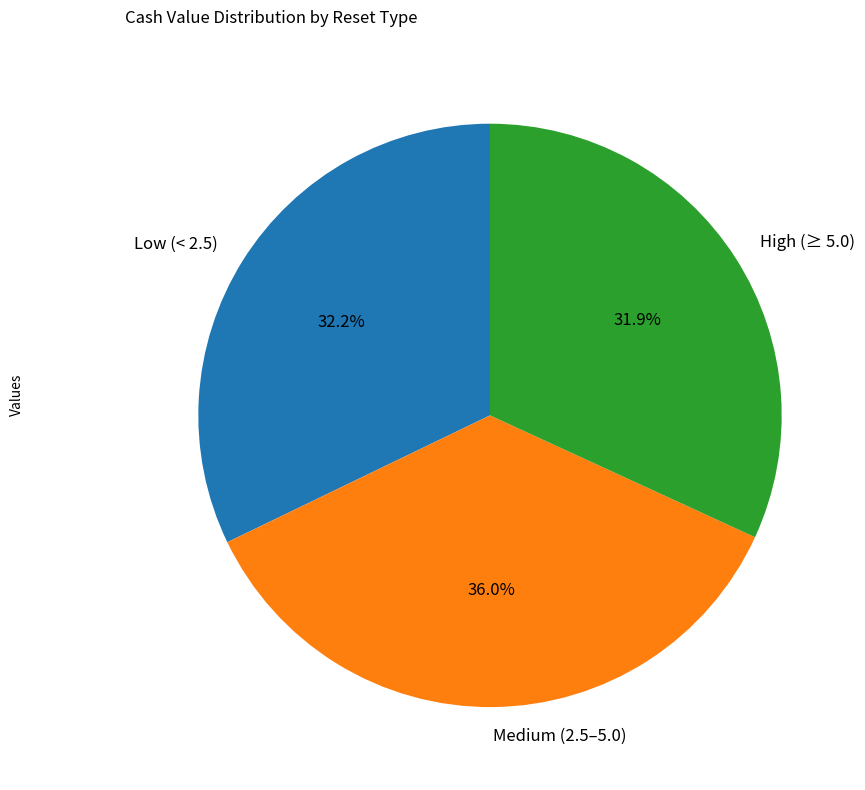

Is there any slice that represents more than half of the pie?

No